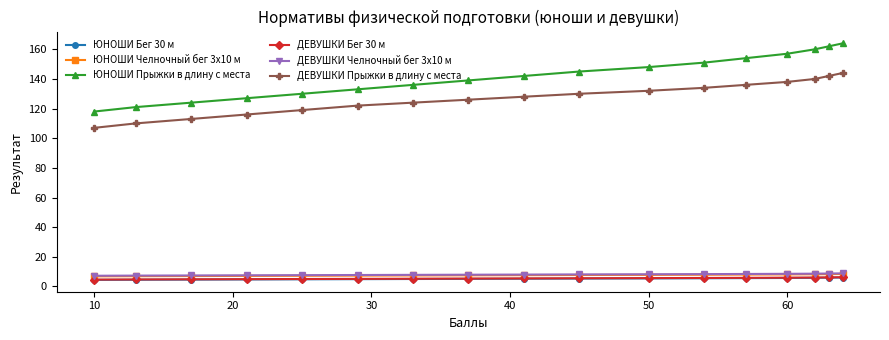

True or false: ЮНОШИ Челночный бег 3x10 м and ЮНОШИ Прыжки в длину с места intersect in this chart.

False